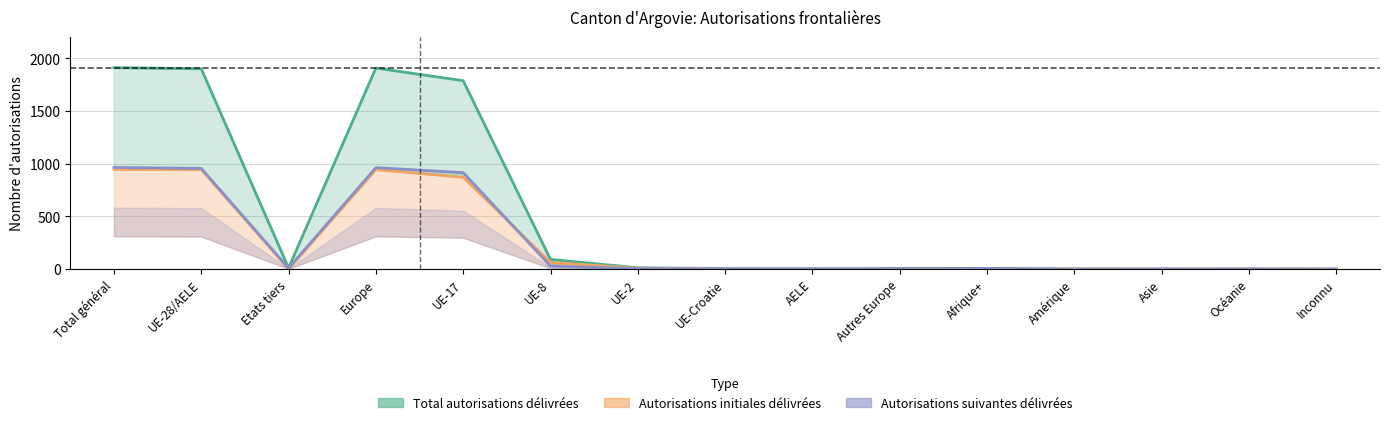

How many distinct data groups are displayed?

3